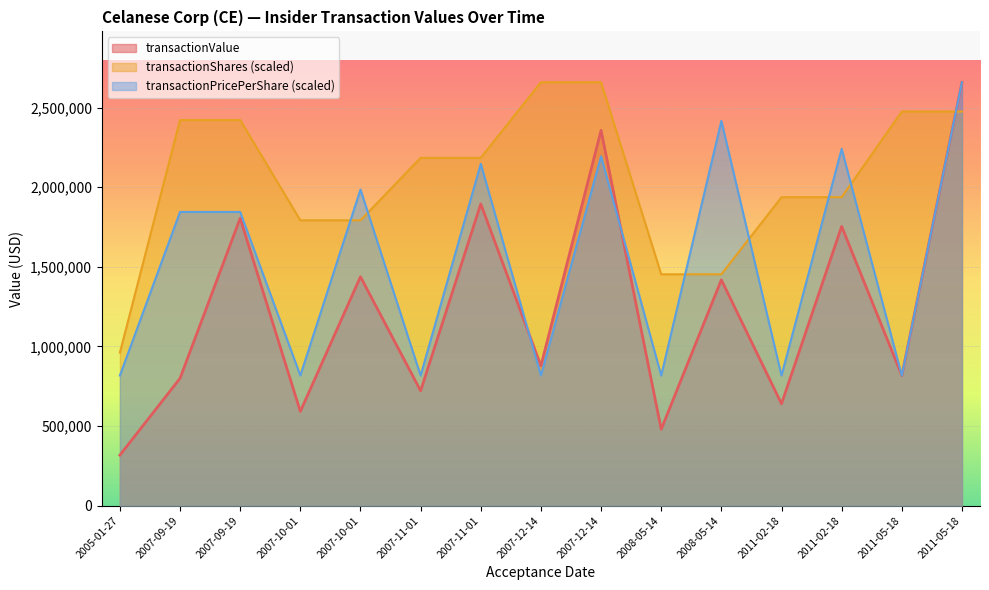

Between 2007-10-01 and 2007-12-14, which series saw the biggest shift?

transactionValue